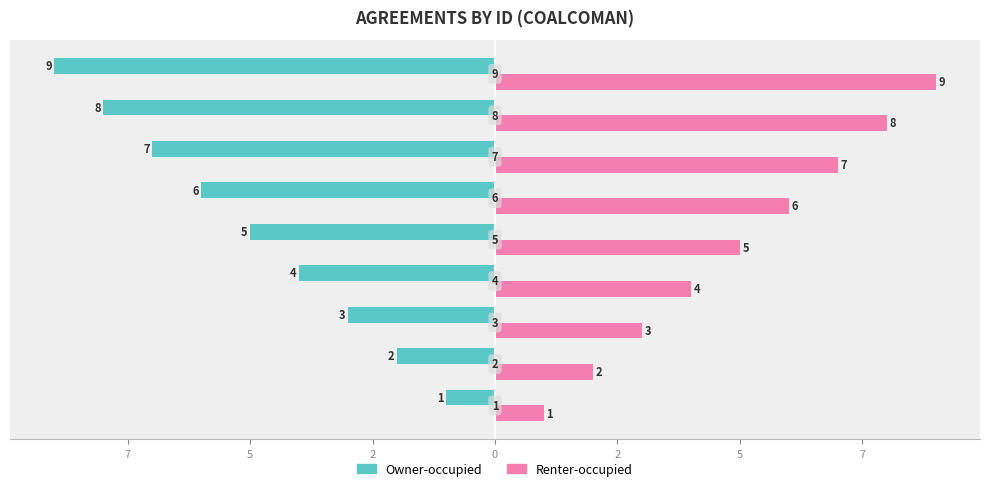

How many values in the Renter-occupied series exceed 5?

4